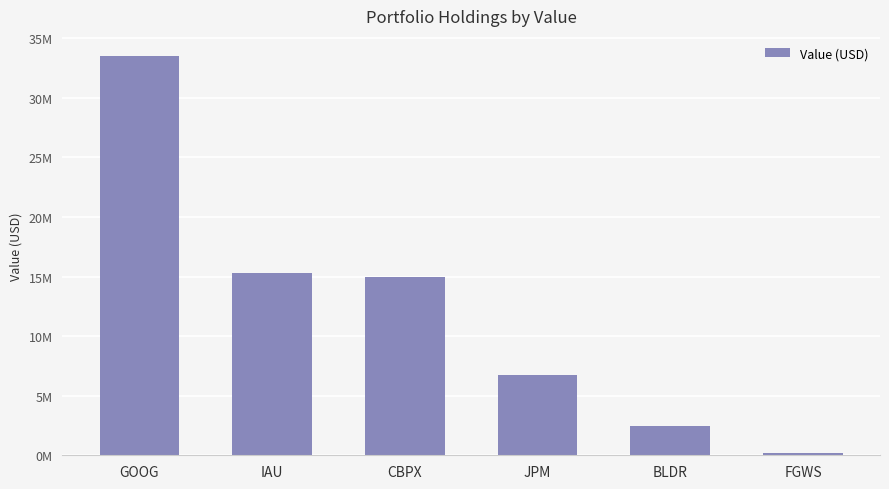

Are the bars horizontal?

No